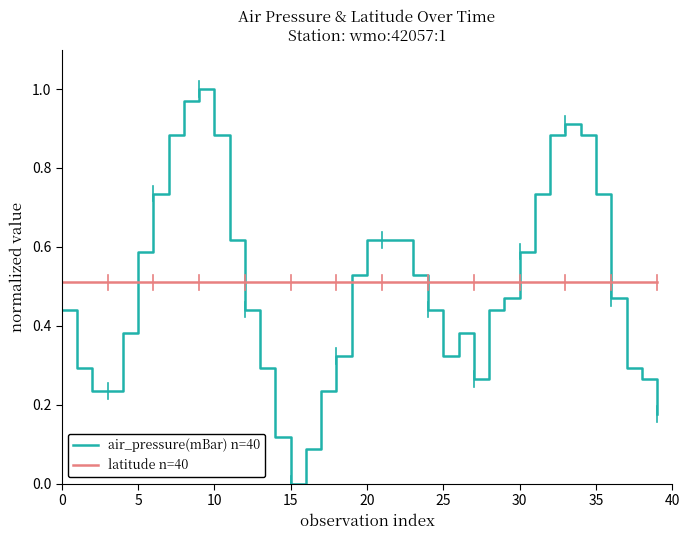

Which series has the widest spread of values?

air_pressure(mBar) n=40